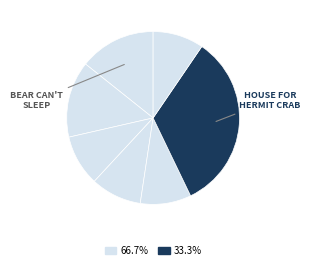

Count the number of slices in the pie.

7